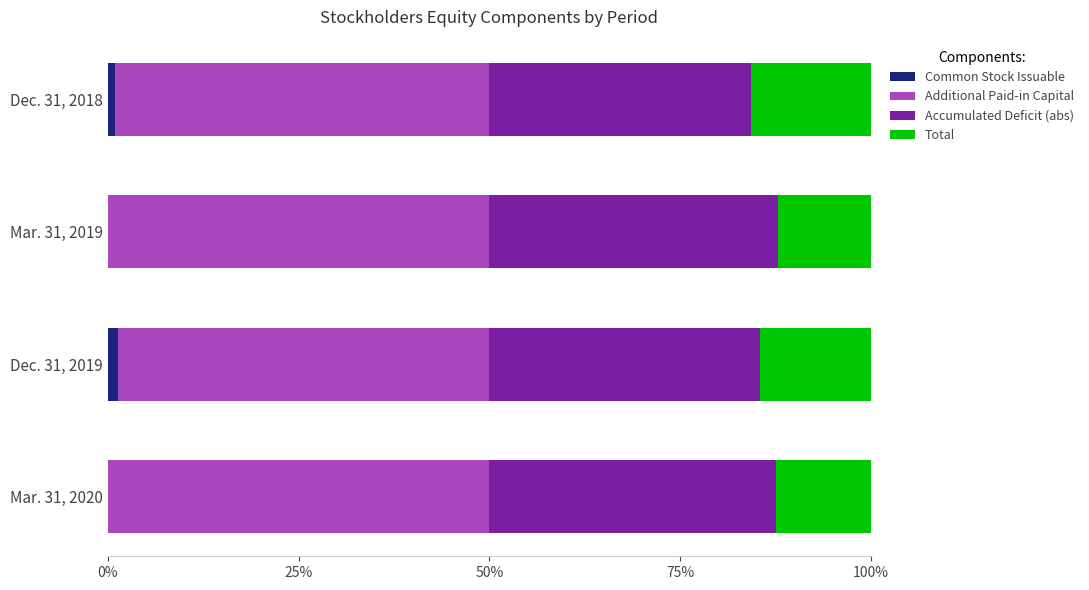

What is the total value across all series at Mar. 31, 2019?

100.0